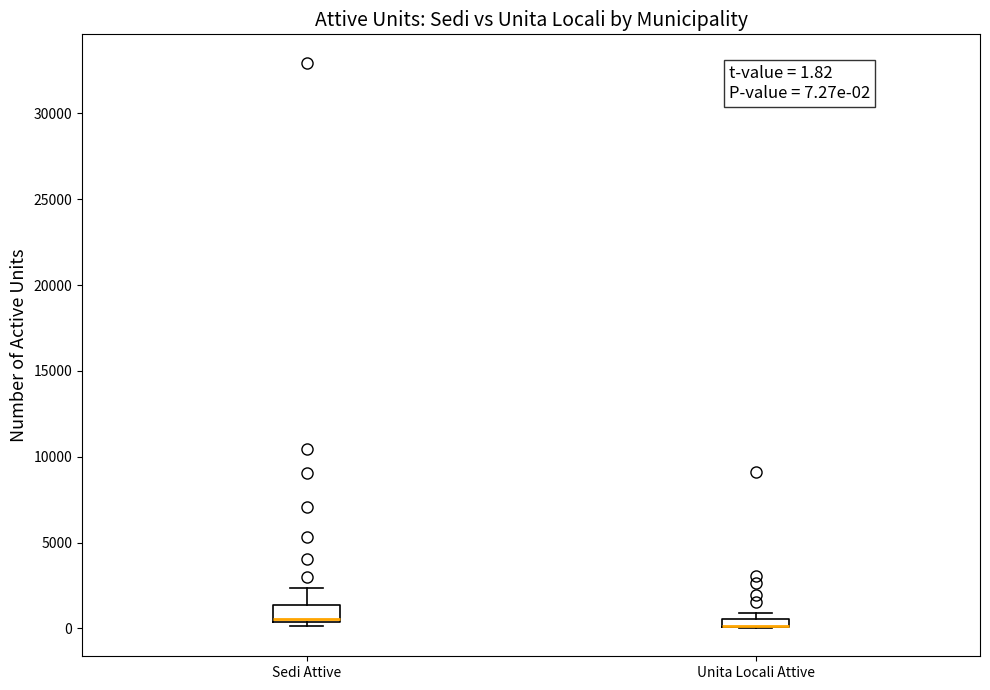

Which box is the tallest, from its lower edge to its upper edge?

Sedi Attive